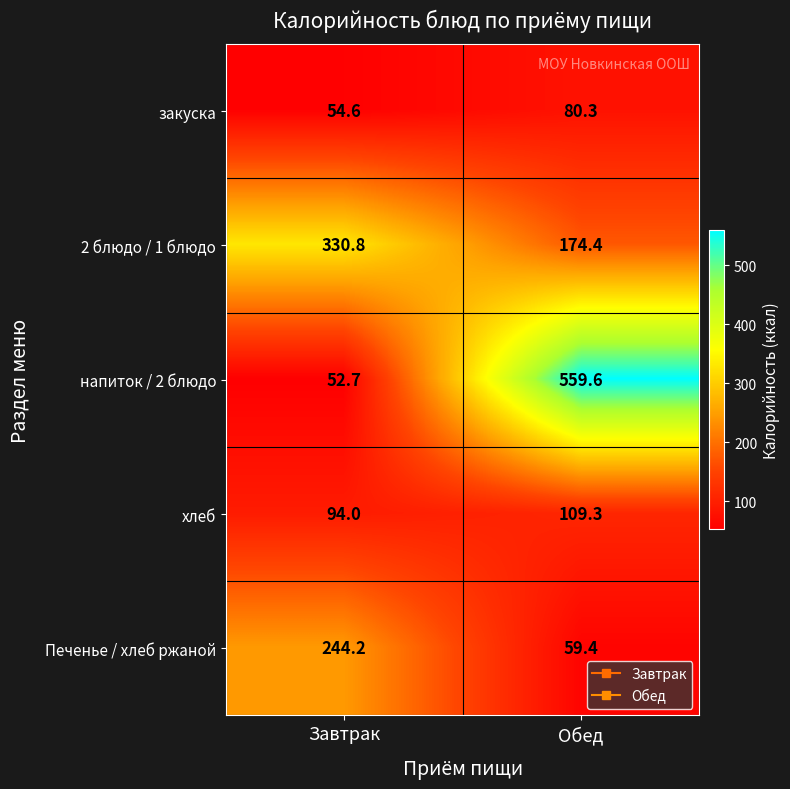

Which label corresponds to the smallest value in the chart?

Завтрак